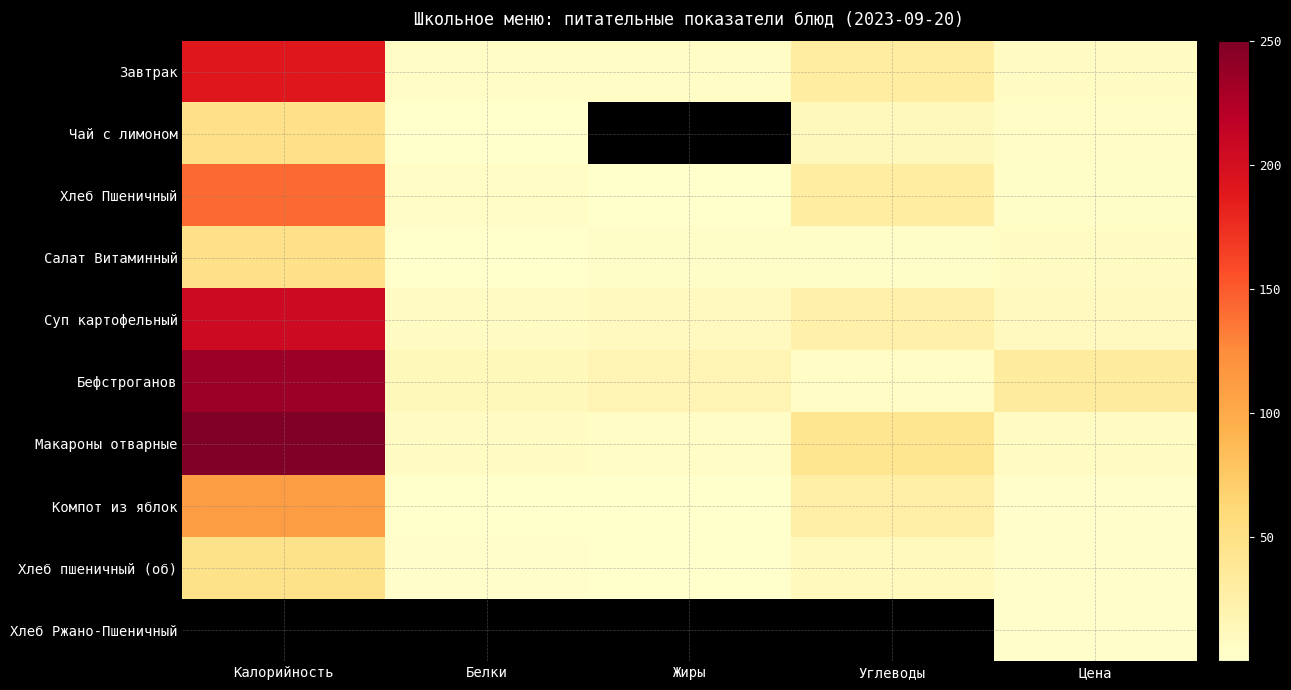

Which has a higher value, Белки or Цена?

Цена